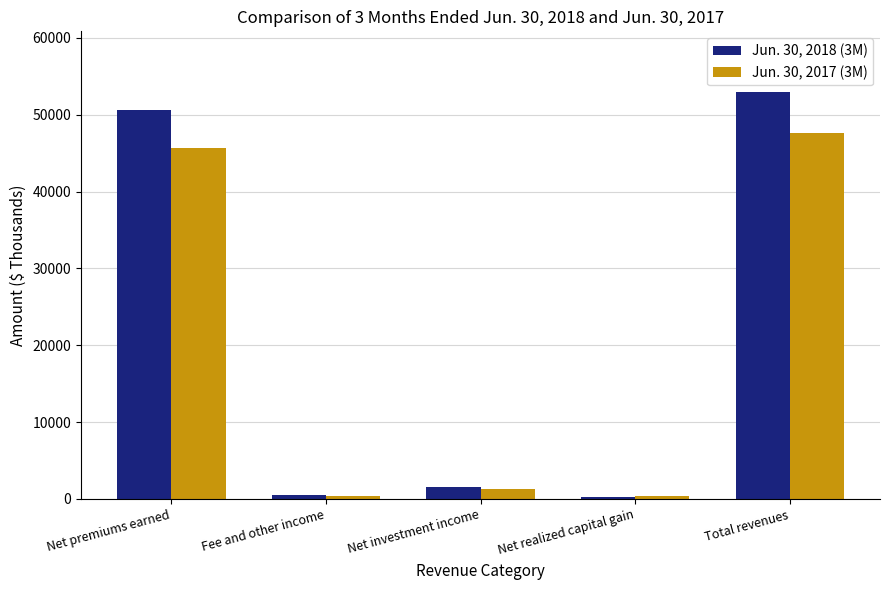

What is the difference between the maximum and minimum values in the Jun. 30, 2018 (3M) series?

52670